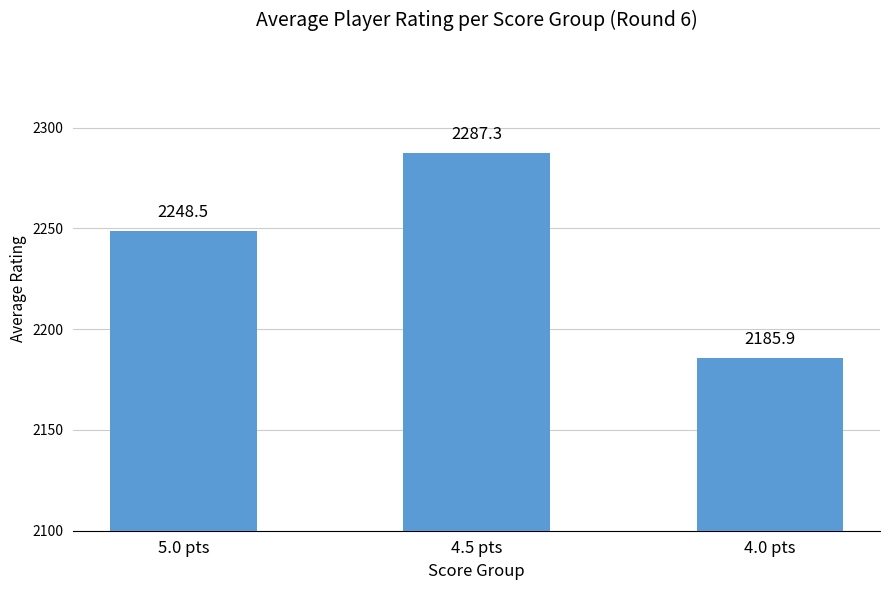

How many values are below 2248?

1